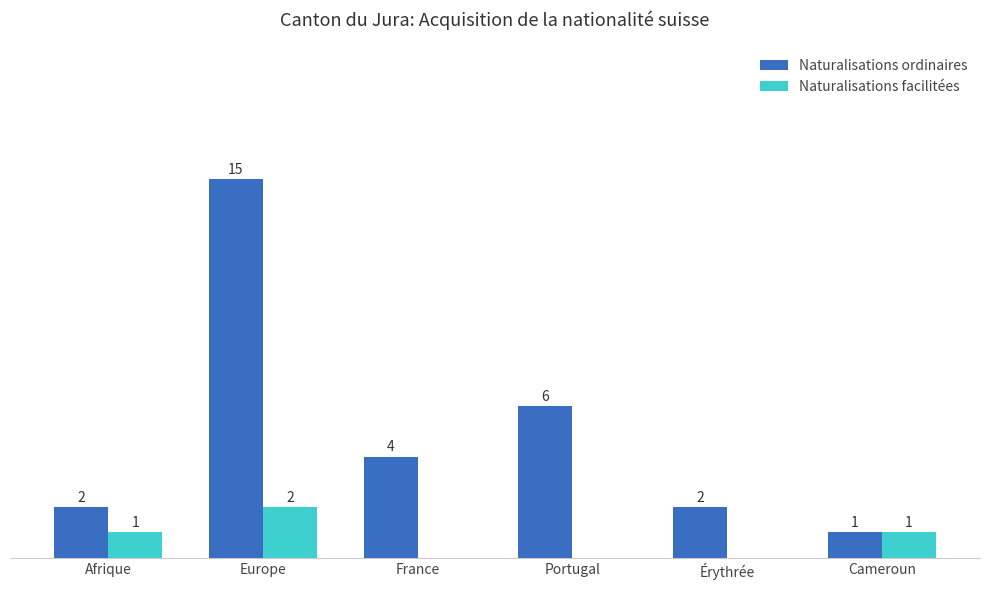

Which category has the highest value in the Naturalisations ordinaires series?

Europe